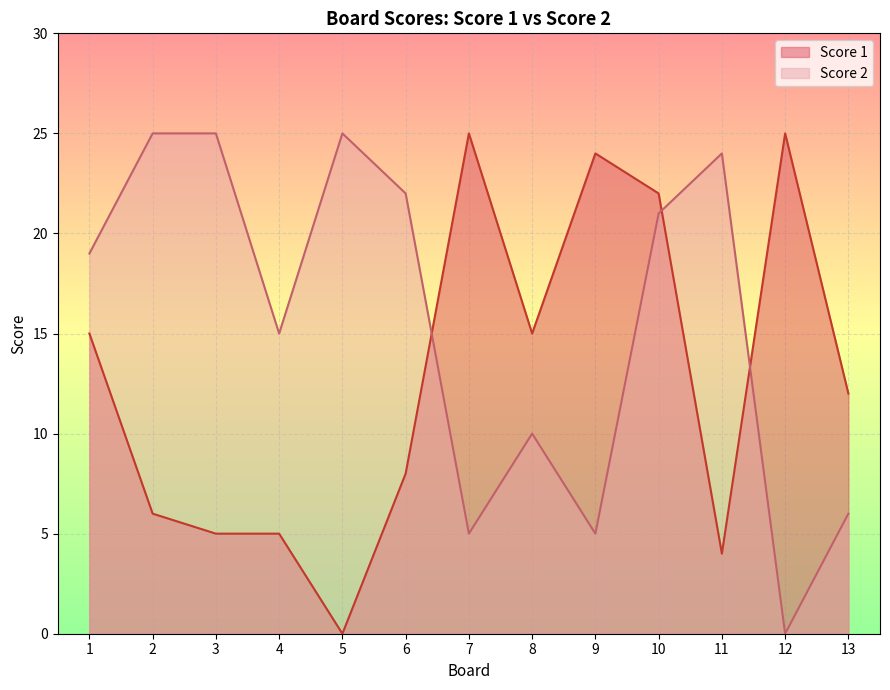

Count the number of data series in this chart.

2